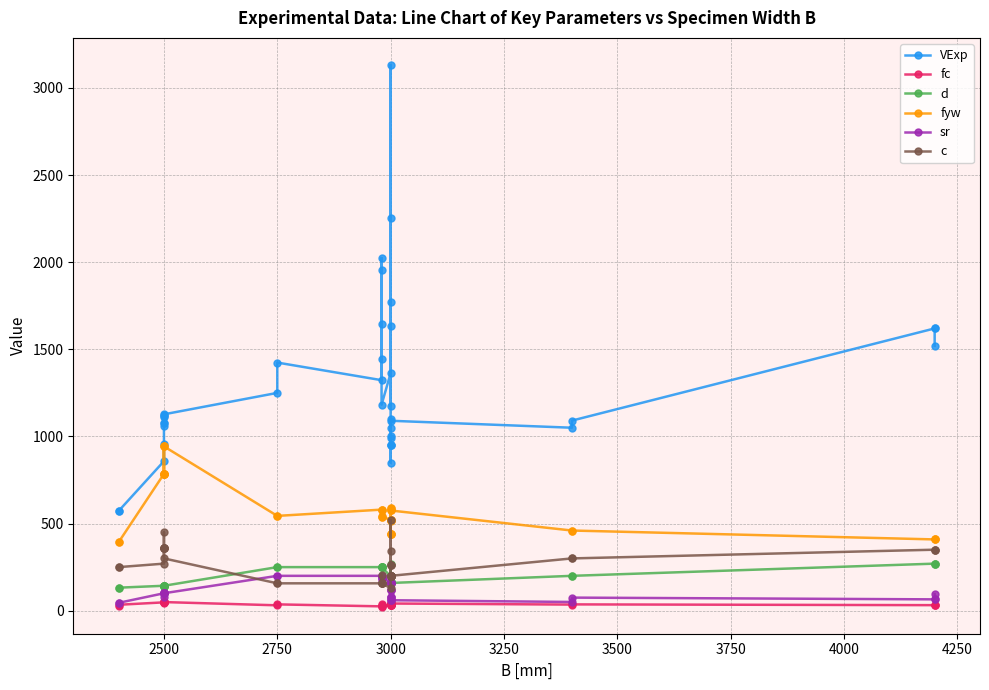

Where is fc nearest to the value 36?

3000